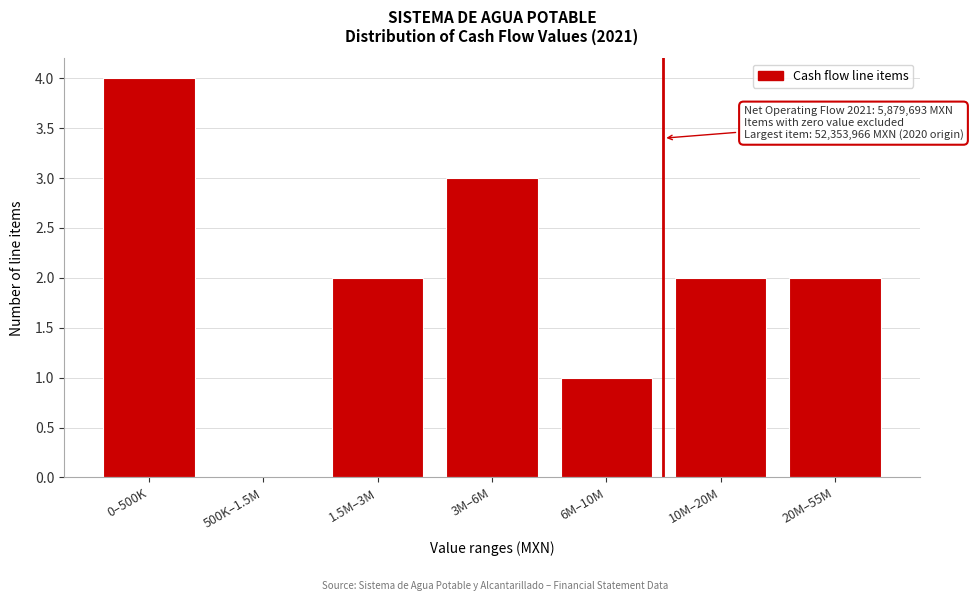

Which label corresponds to the largest value in the chart?

0–500K